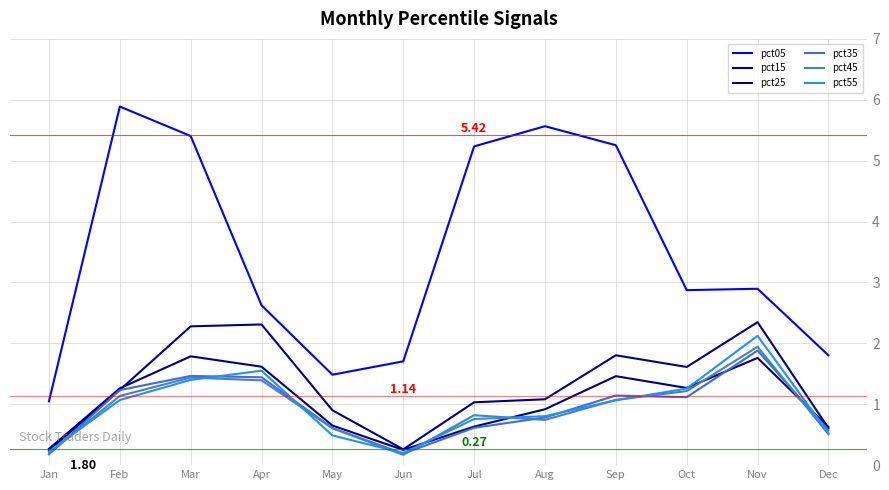

What is the highest value of the pct25 series?

1.8